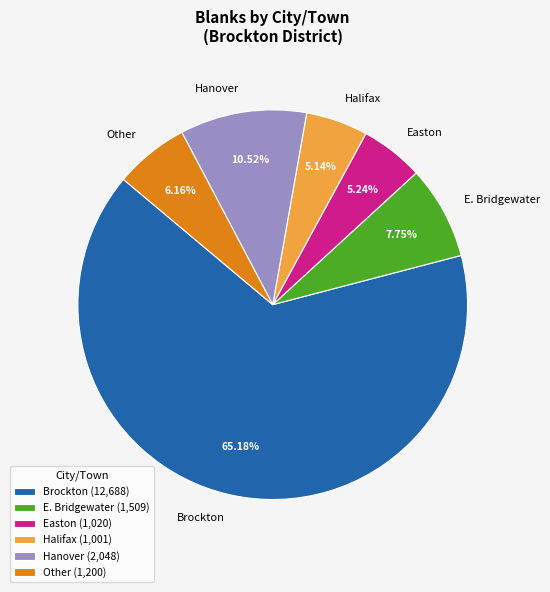

Which category has the biggest portion of the pie?

Brockton